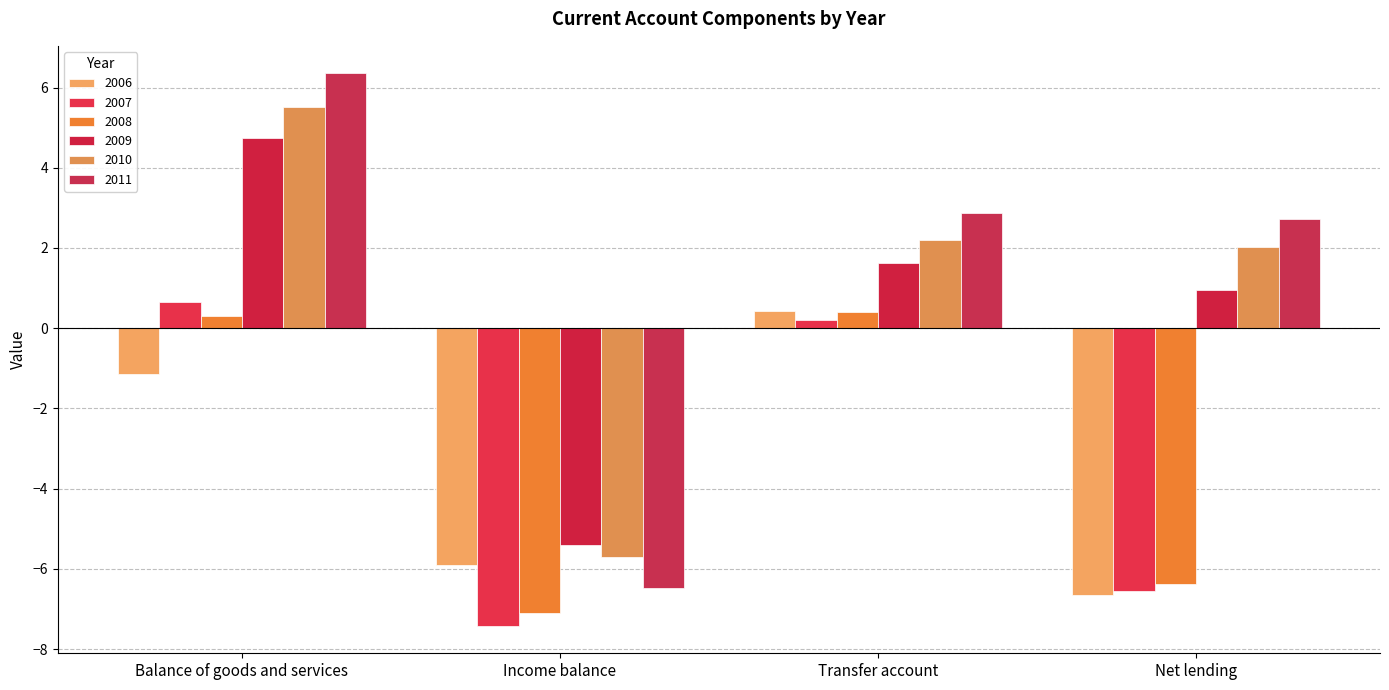

At which label does 2010 reach its peak?

Balance of goods and services